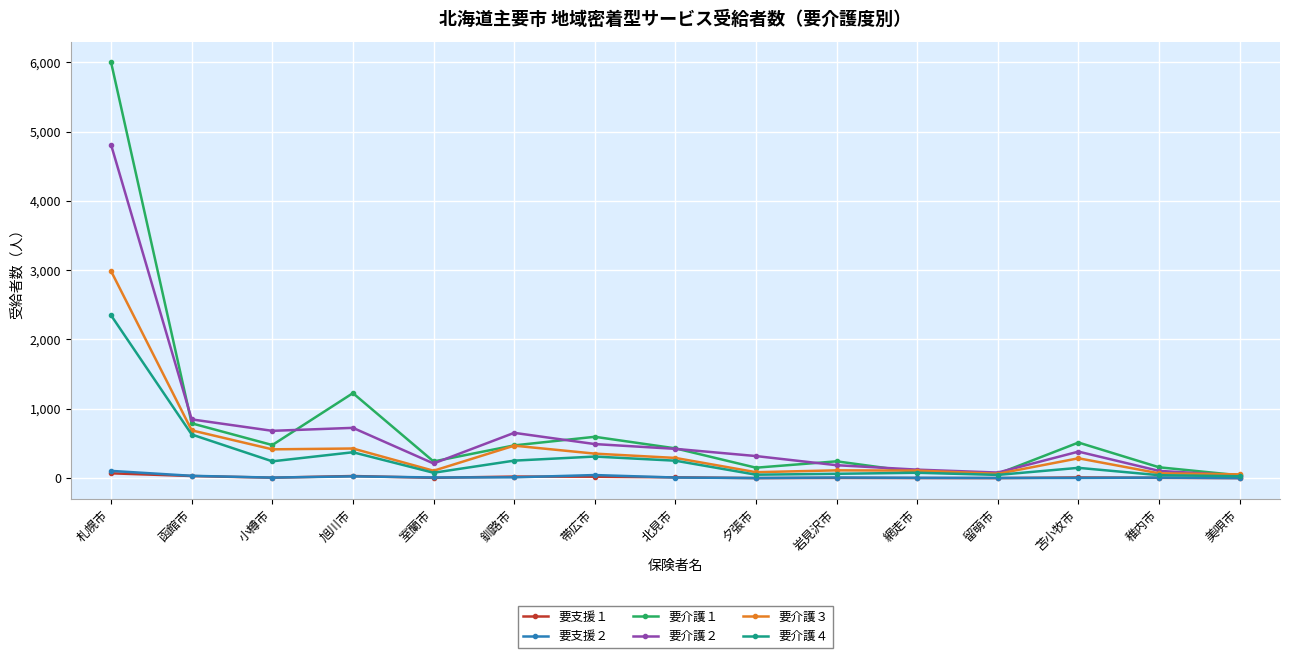

What is the spread (max minus min) of values at 苫小牧市?

510